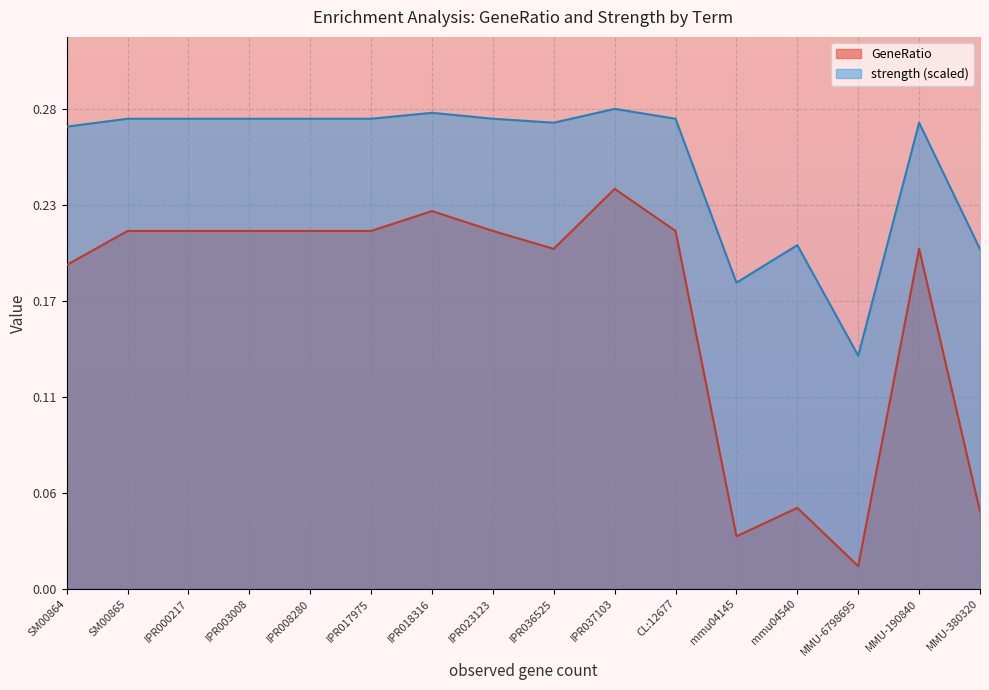

The value of strength at SM00865 is 0.3. True or false?

True